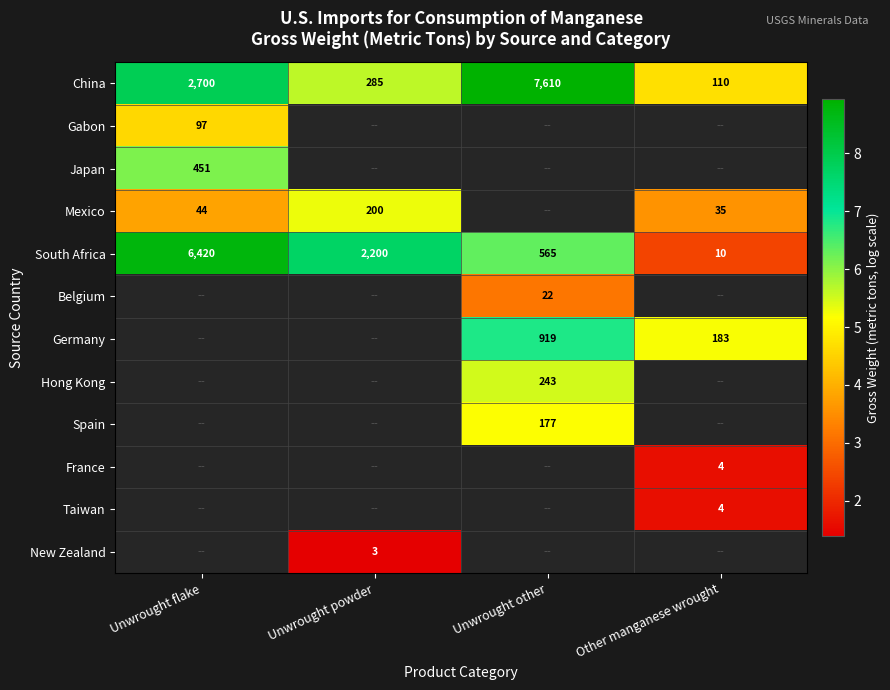

Rank the categories by China value from lowest to highest.

Other manganese wrought, Unwrought powder, Unwrought flake, Unwrought other